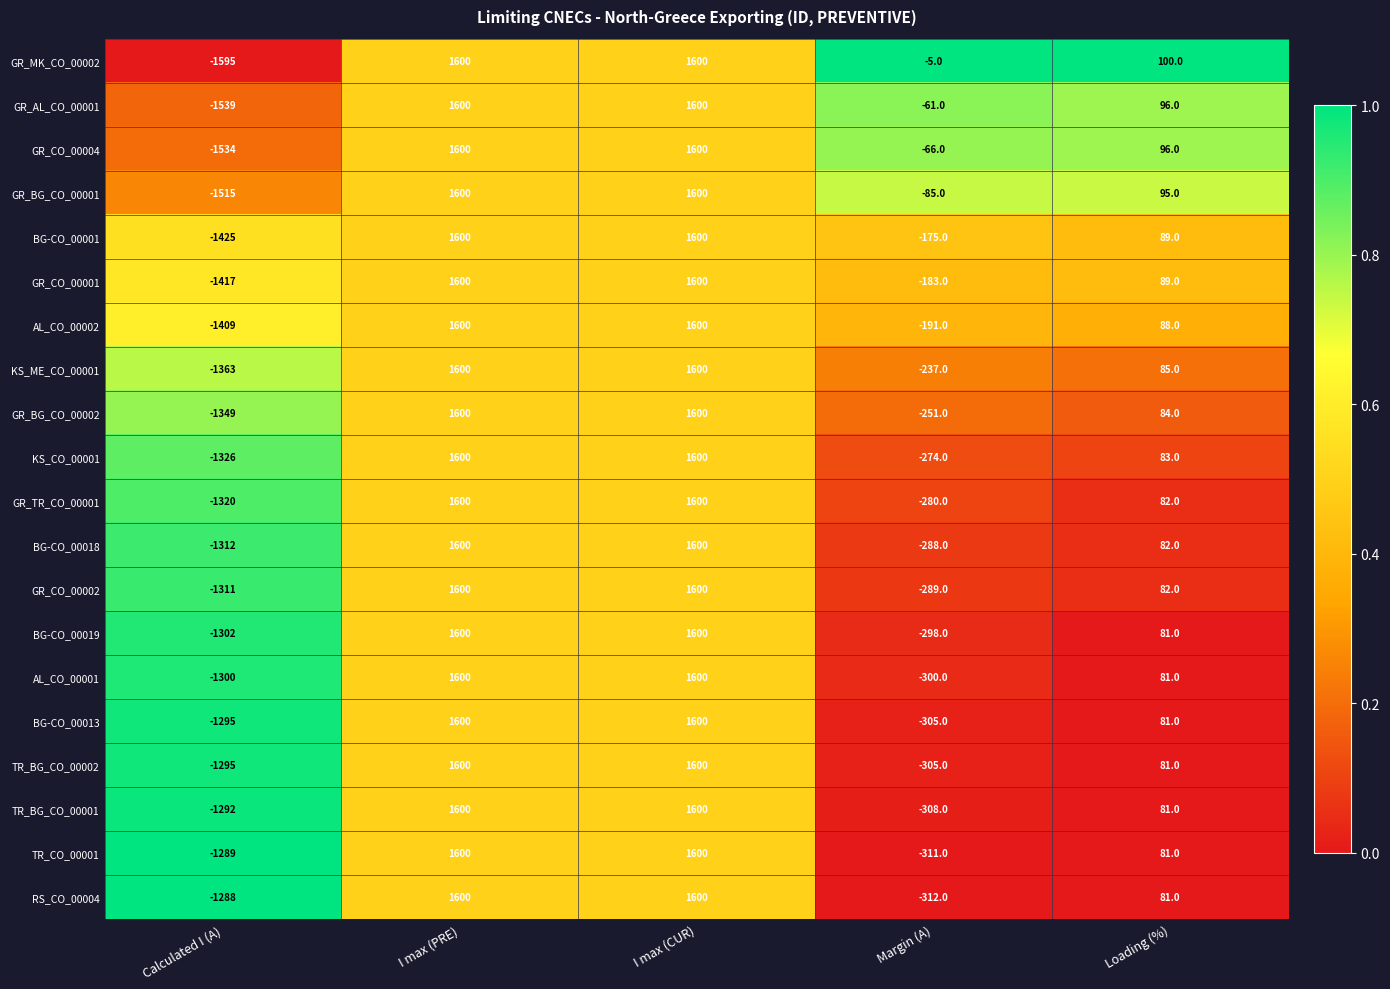

What is the difference between the second highest and second lowest values in the AL_CO_00002 series?

1791